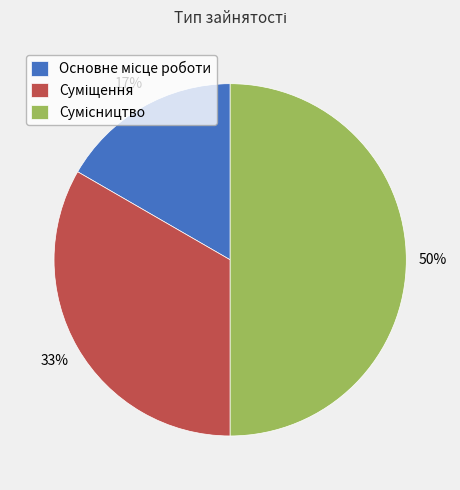

To the nearest percent, what is the average slice percentage?

33%